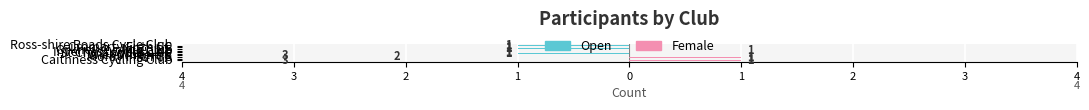

What are all the series names shown in the legend?

Open, Female